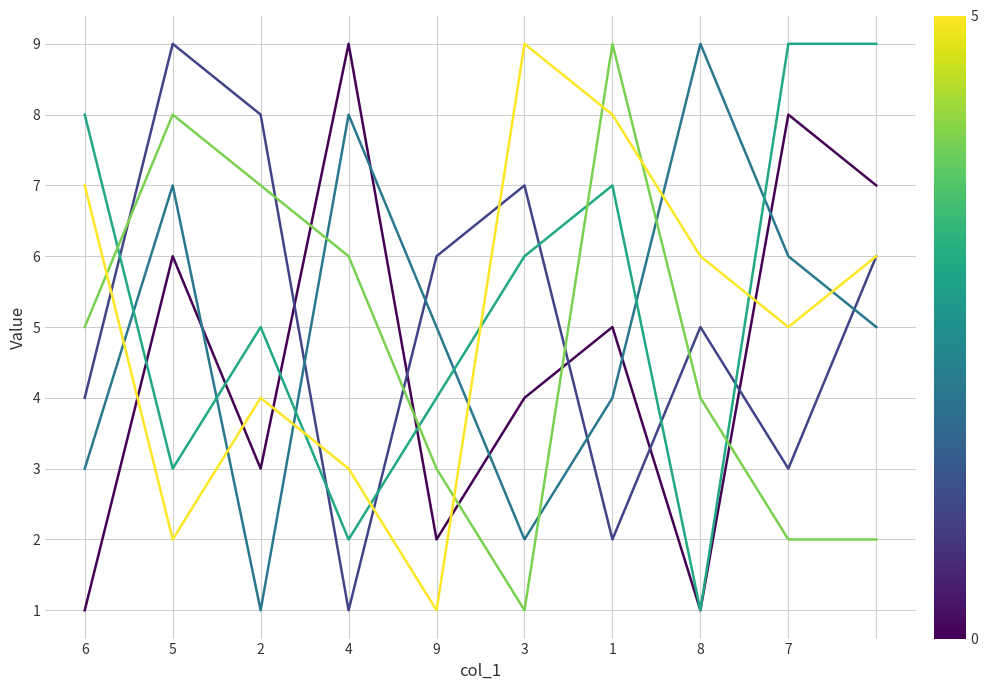

What is the greatest value displayed?

9